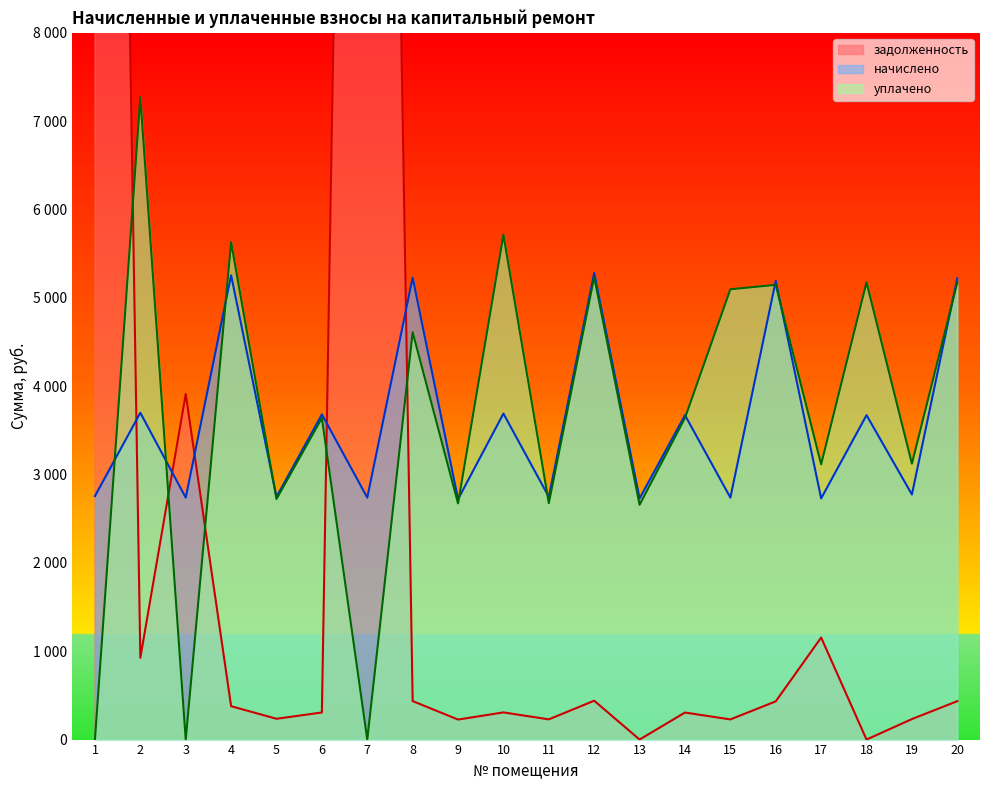

Where is задолженность nearest to the value 15951?

3